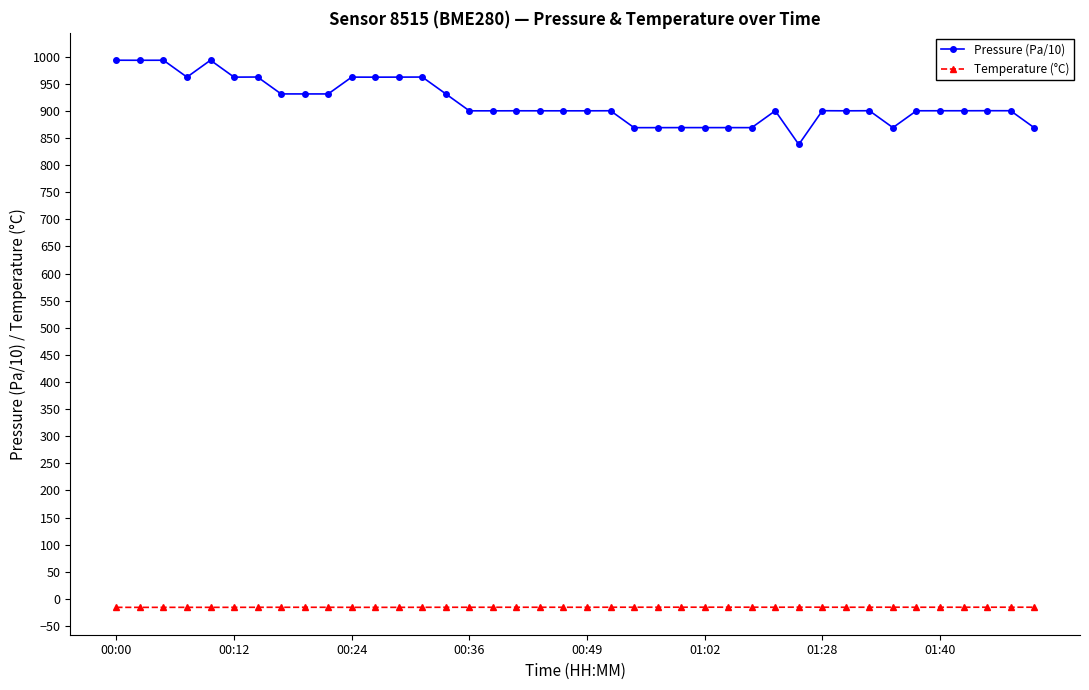

What is the maximum value shown in the chart?

993.4